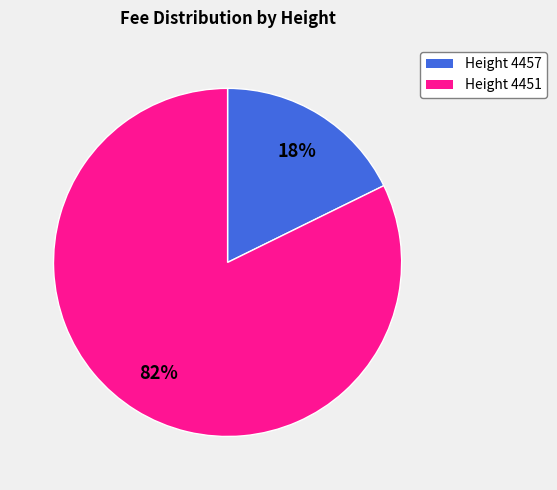

To the nearest percent, what is the average slice percentage?

50%